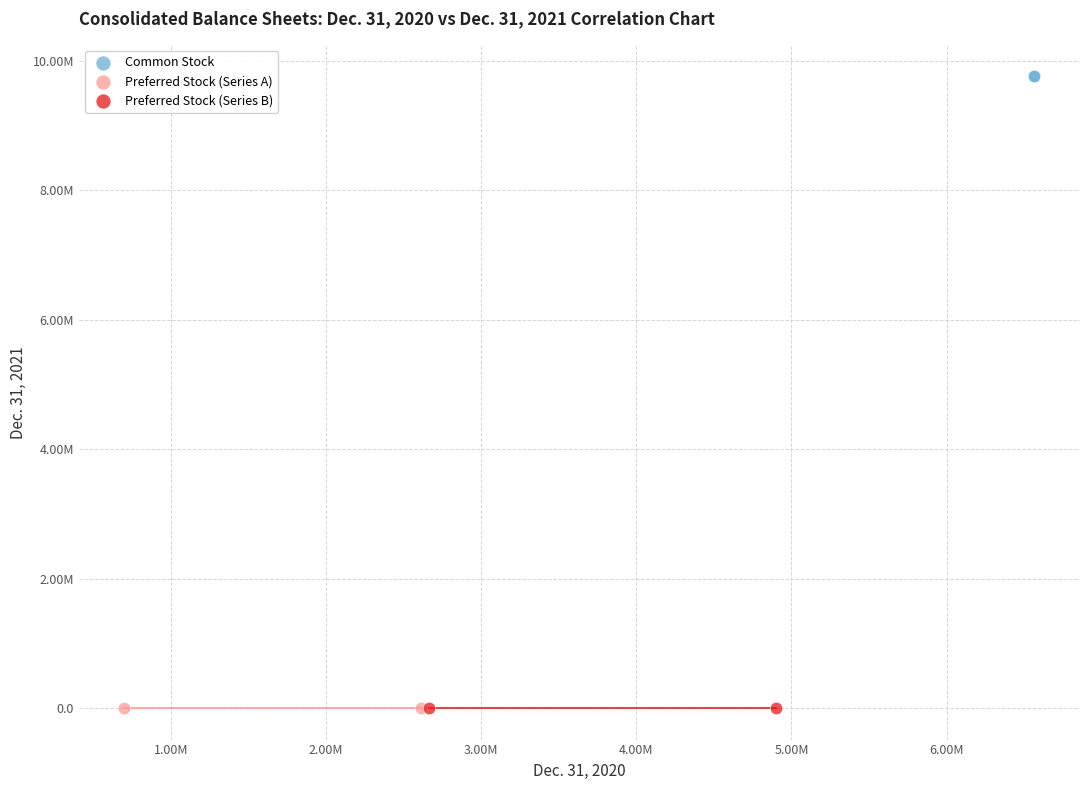

Which series reaches the maximum Y coordinate?

Common Stock